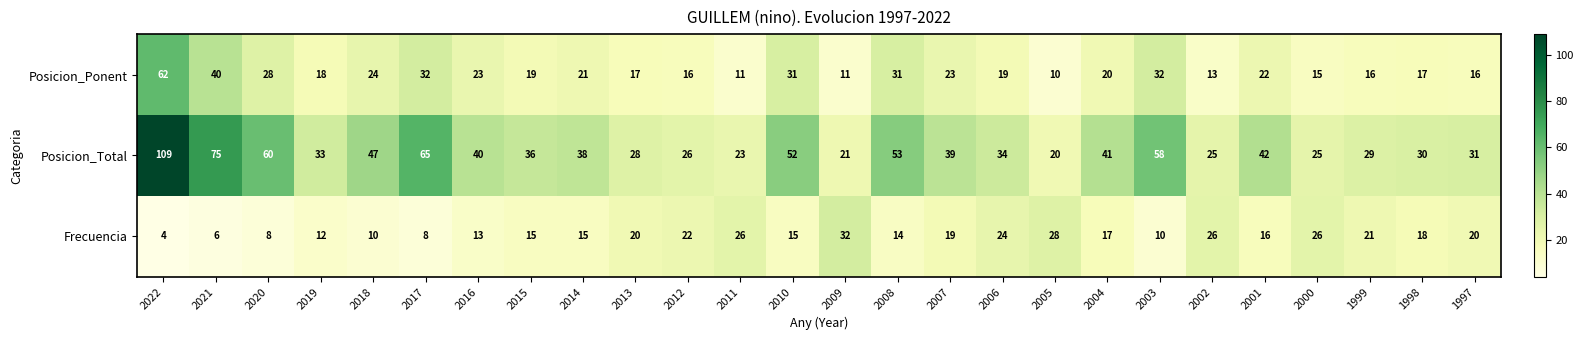

What is the sum of all Posicion_Ponent values?

587